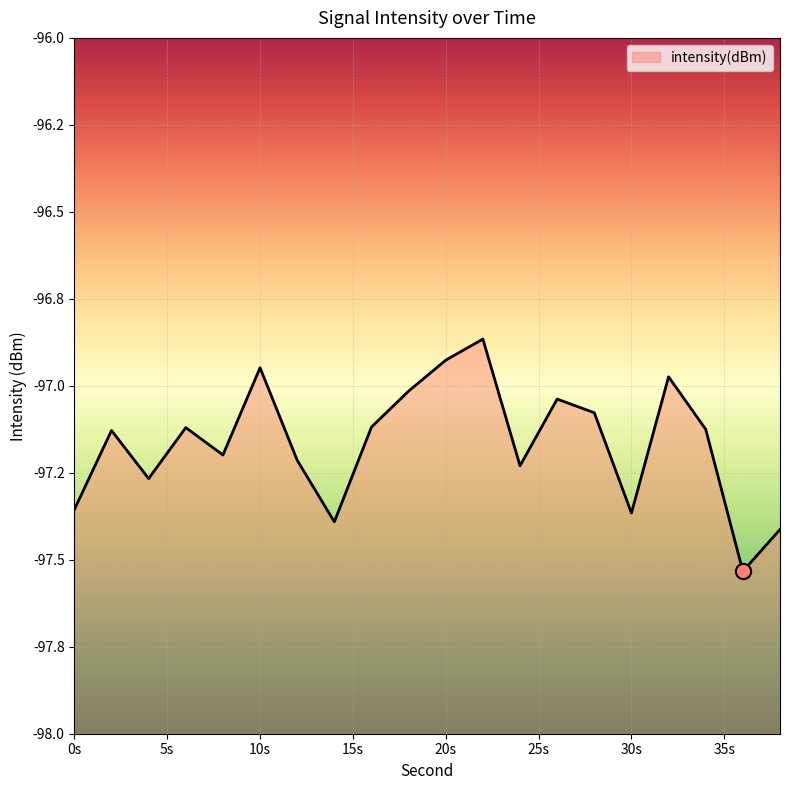

Which has a higher value, 12 or 10?

10